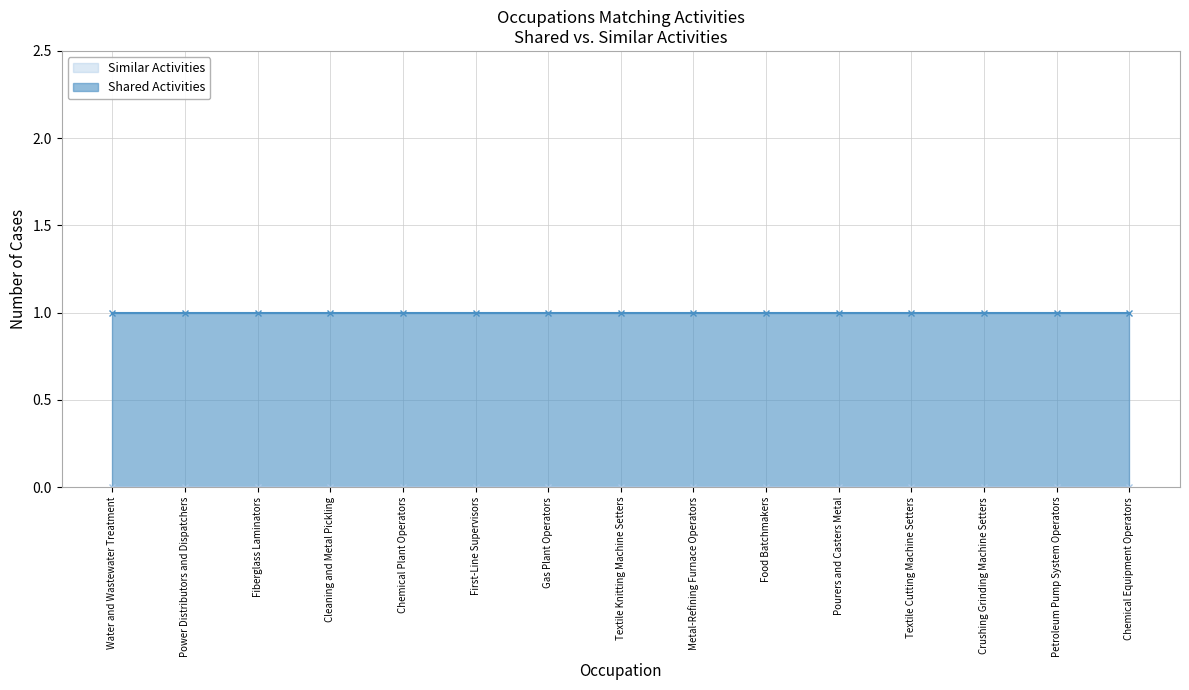

Rank the series at Chemical Equipment Operators from lowest to highest value.

Similar Activities, Shared Activities